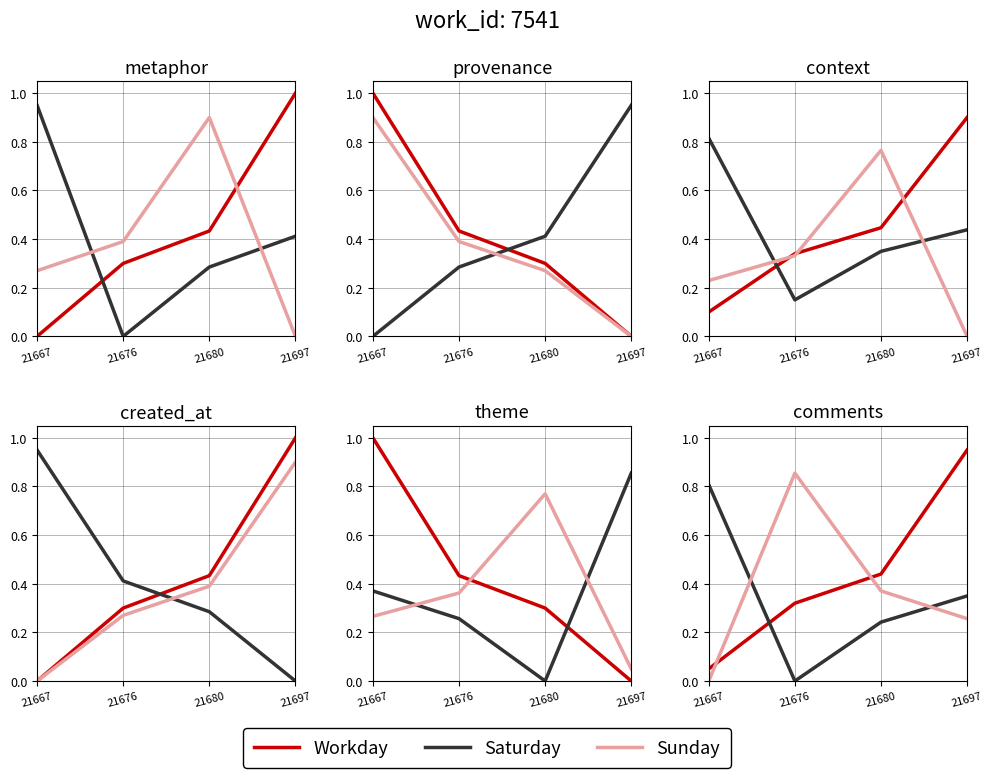

At which category does Saturday reach its first local valley?

21676